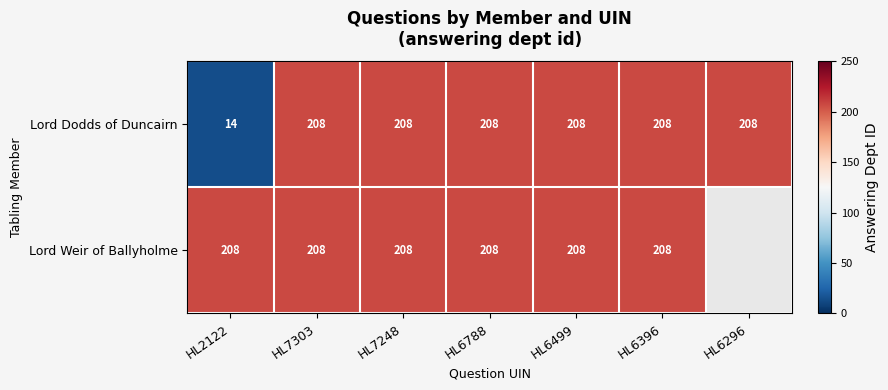

How many data points in Lord Dodds of Duncairn are less than 208?

1